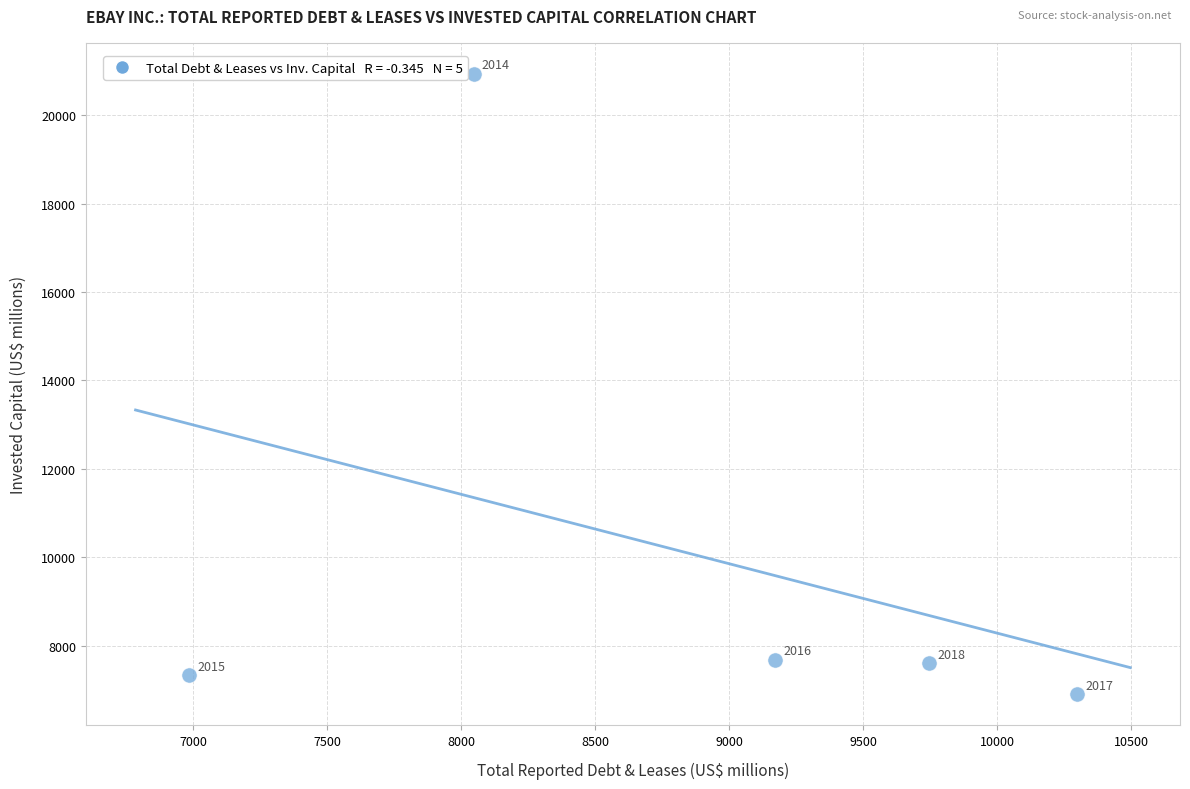

What Y value in the scatter plot is closest to 13920?

7687